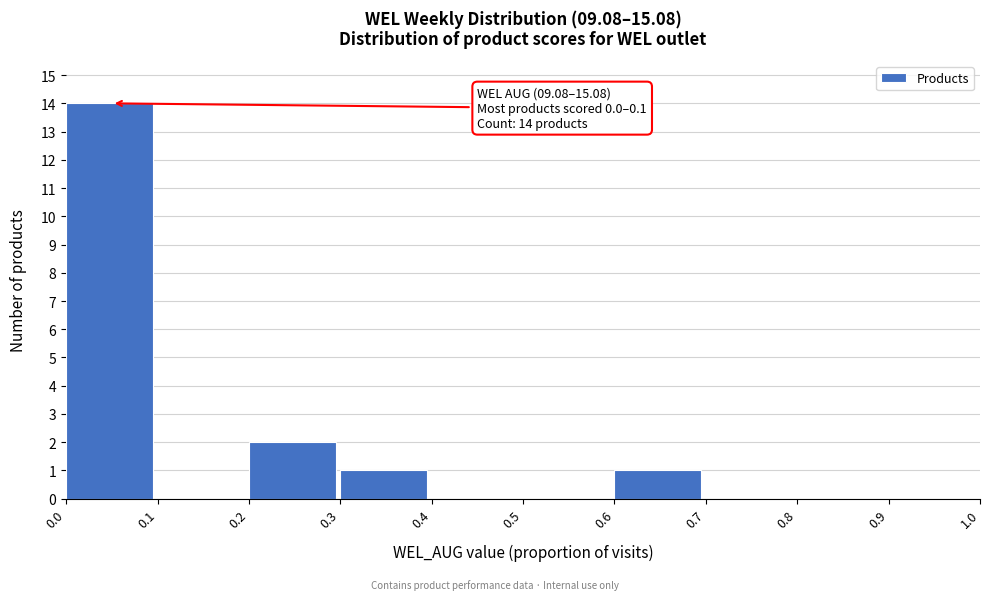

Over which range of the x-axis is the bar tallest?

0.0 to 0.1